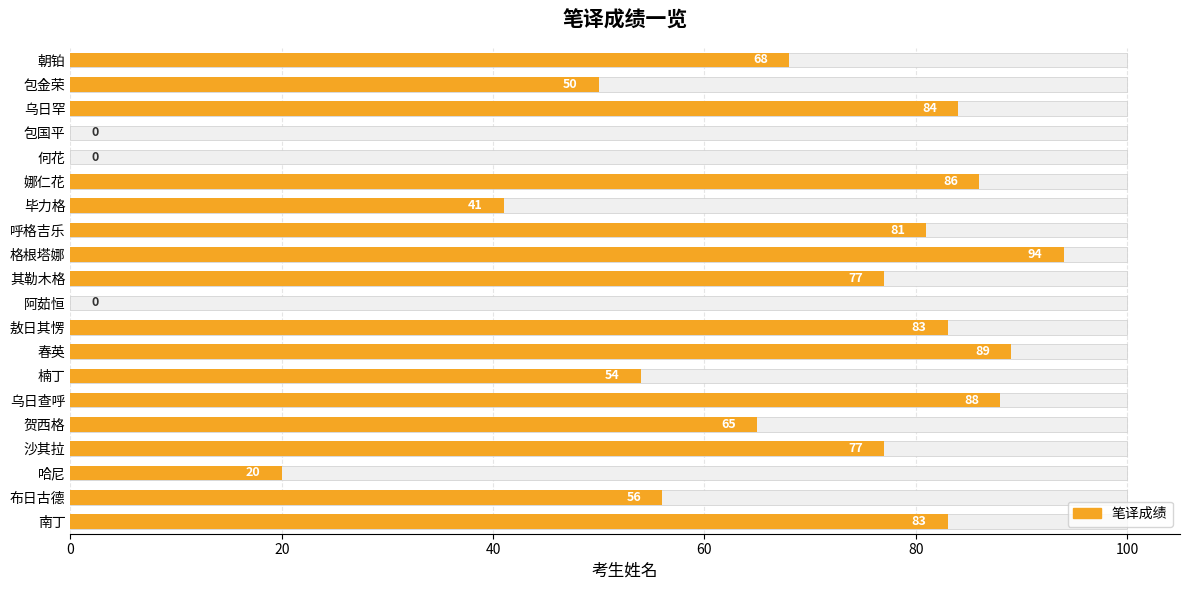

How many values are above zero?

17